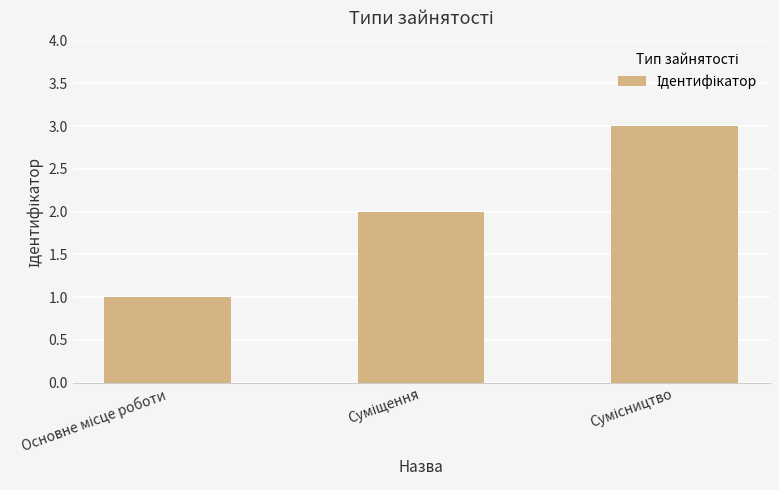

What is the maximum value shown in the chart?

3